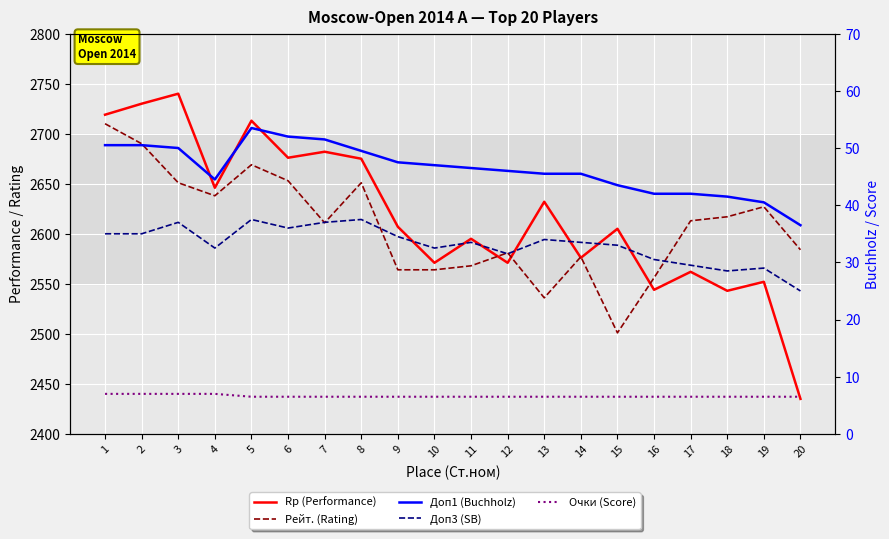

Reading left to right, list all the values displayed in this chart.

Rp (Performance): 2719.0	2730.0	2740.0	2646.0	2713.0	2676.0	2682.0	2675.0	2607.0	2571.0	2595.0	2571.0	2632.0	2576.0	2605.0	2544.0	2562.0	2543.0	2552.0	2435.0
Рейт. (Rating): 2710.0	2690.0	2651.0	2638.0	2669.0	2653.0	2611.0	2651.0	2564.0	2564.0	2568.0	2581.0	2536.0	2577.0	2501.0	2556.0	2613.0	2617.0	2627.0	2584.0
Доп1 (Buchholz): 50.5	50.5	50.0	44.5	53.5	52.0	51.5	49.5	47.5	47.0	46.5	46.0	45.5	45.5	43.5	42.0	42.0	41.5	40.5	36.5
Доп3 (SB): 35.0	35.0	37.0	32.5	37.5	36.0	37.0	37.5	34.5	32.5	33.5	31.5	34.0	33.5	33.0	30.5	29.5	28.5	29.0	25.0
Очки (Score): 7.0	7.0	7.0	7.0	6.5	6.5	6.5	6.5	6.5	6.5	6.5	6.5	6.5	6.5	6.5	6.5	6.5	6.5	6.5	6.5